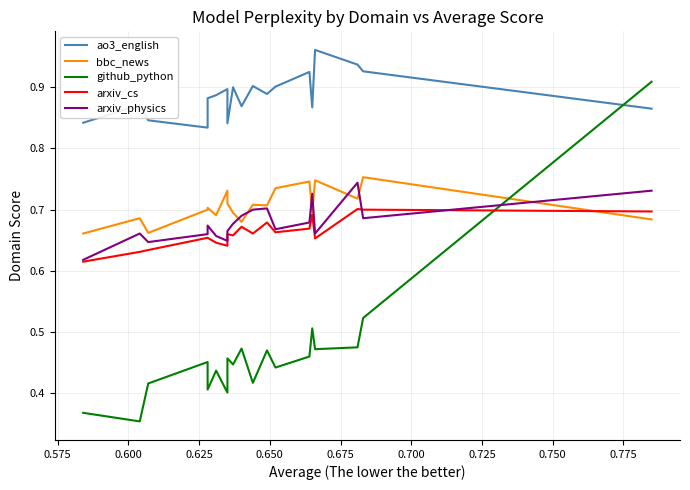

The ao3_english series shows 1.5 at 13. True or false?

False